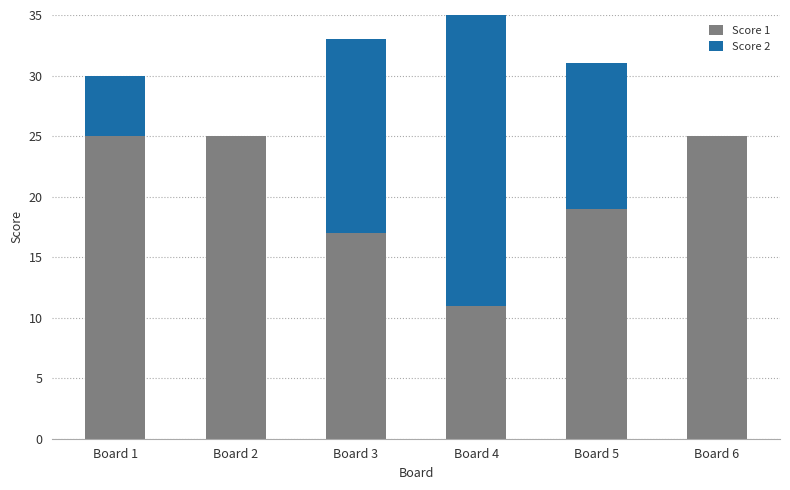

What are all the series names shown in the legend?

Score 1, Score 2